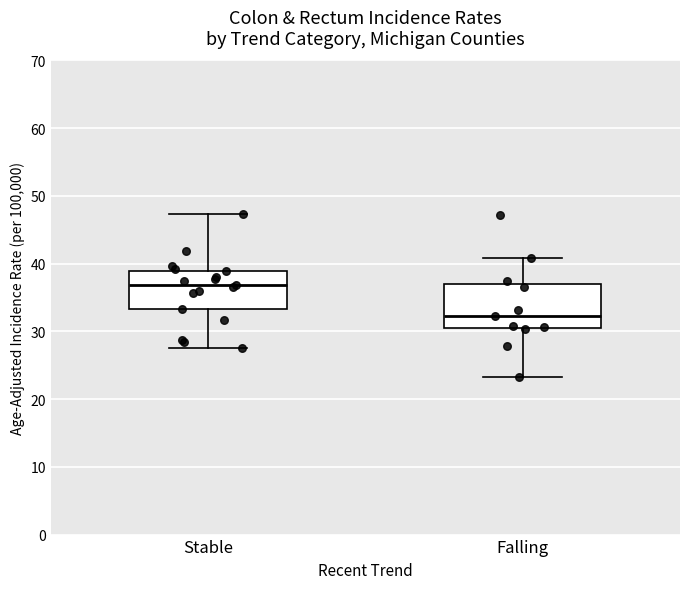

Where does the lower whisker of the box for Falling end on the y-axis? The values are not printed on the chart, so give them approximately, as read against the axis.

23